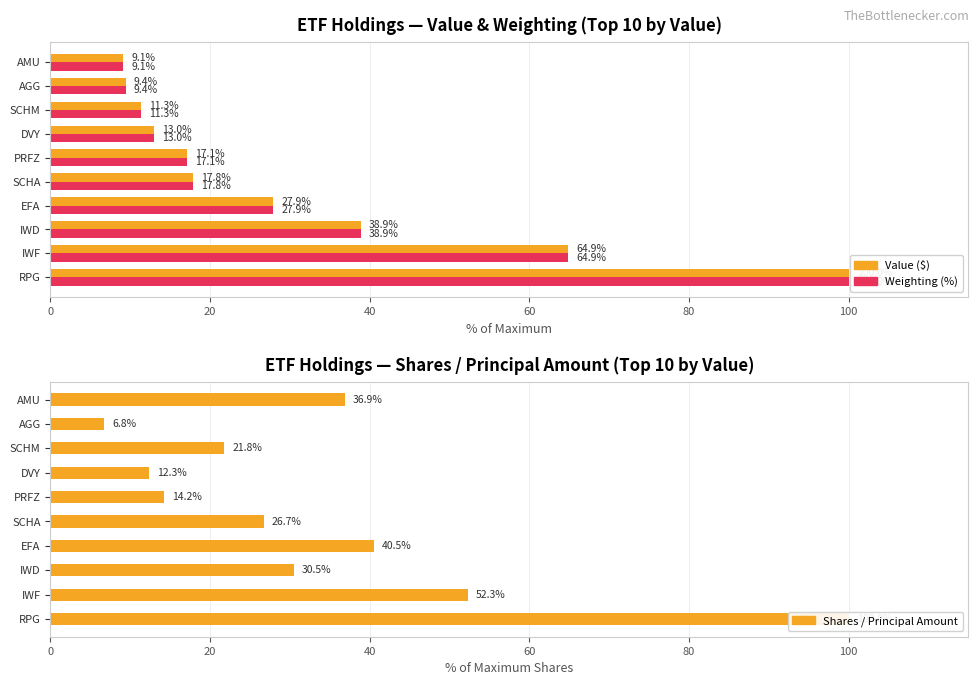

At how many categories does at least one series exceed 24?

6